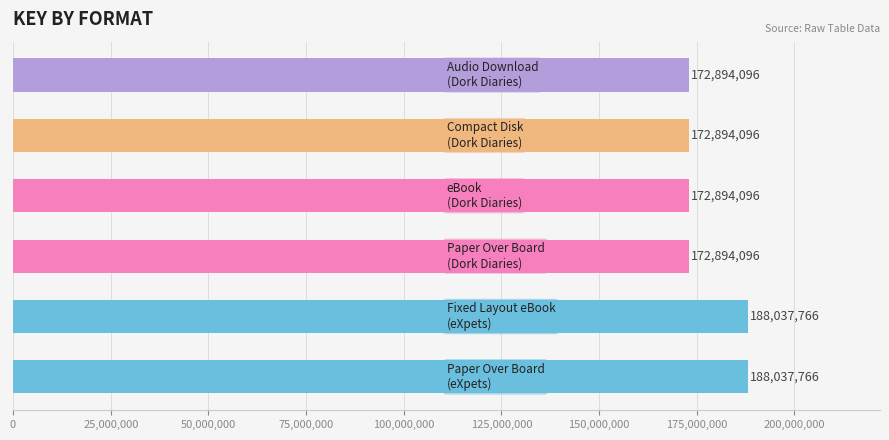

What is the average value?

177941986